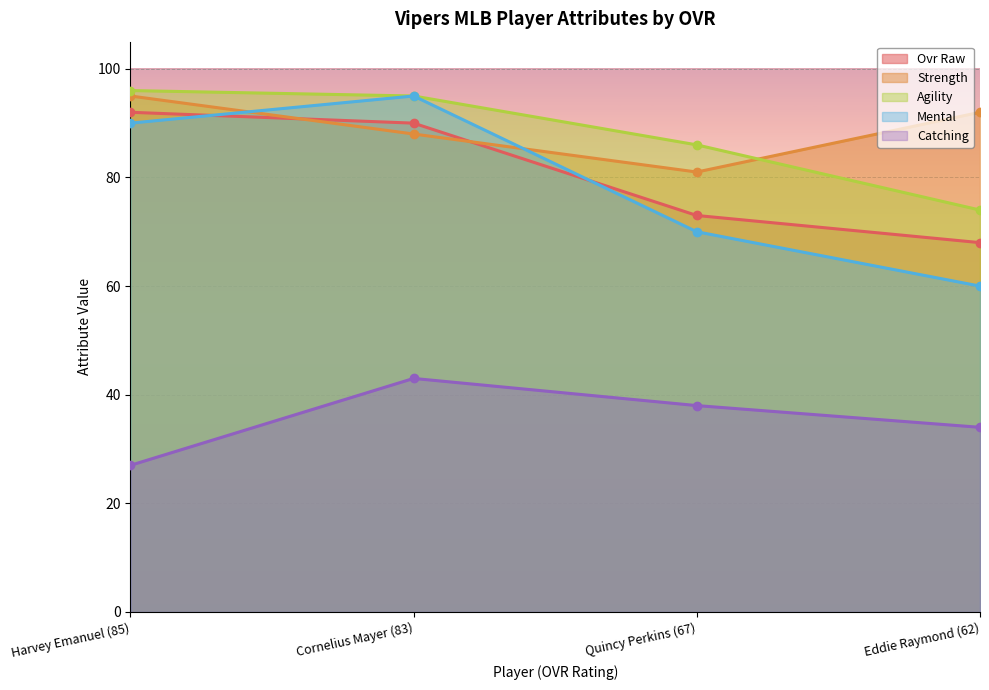

True or false: catching and mental cross at least once.

False